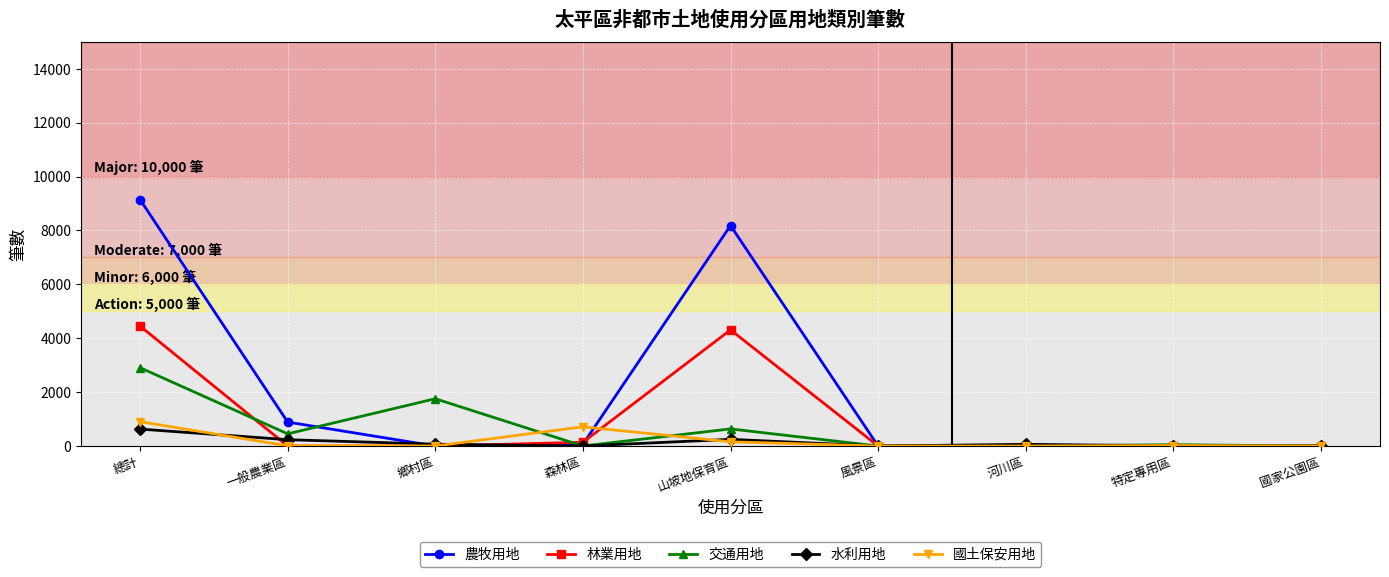

Is the value of 交通用地 at 森林區 greater than the value of 林業用地 at 森林區?

No